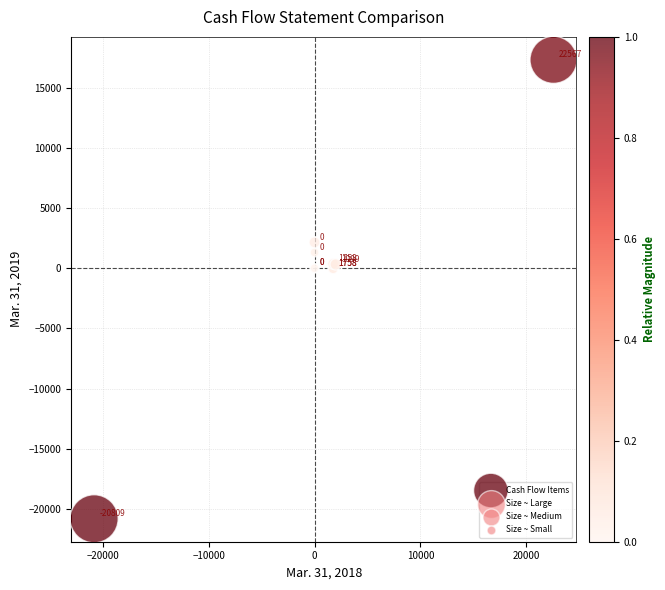

What Y value in the scatter plot is closest to -1749?

-42